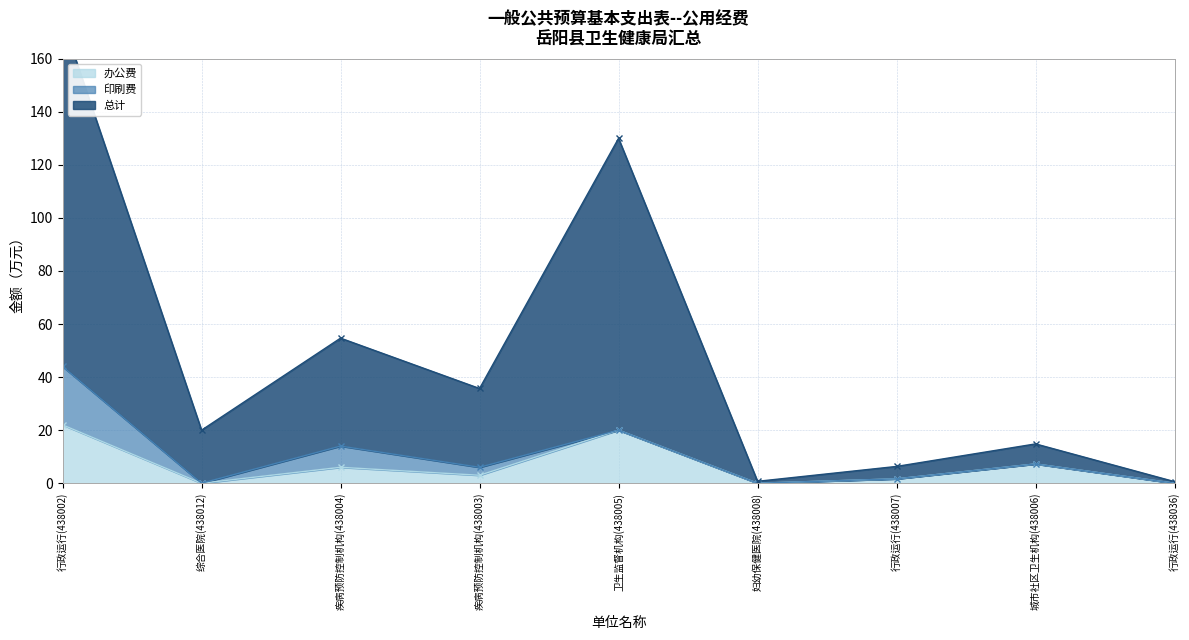

What is the value of the 总计 point at the 1st from the left?

174.4